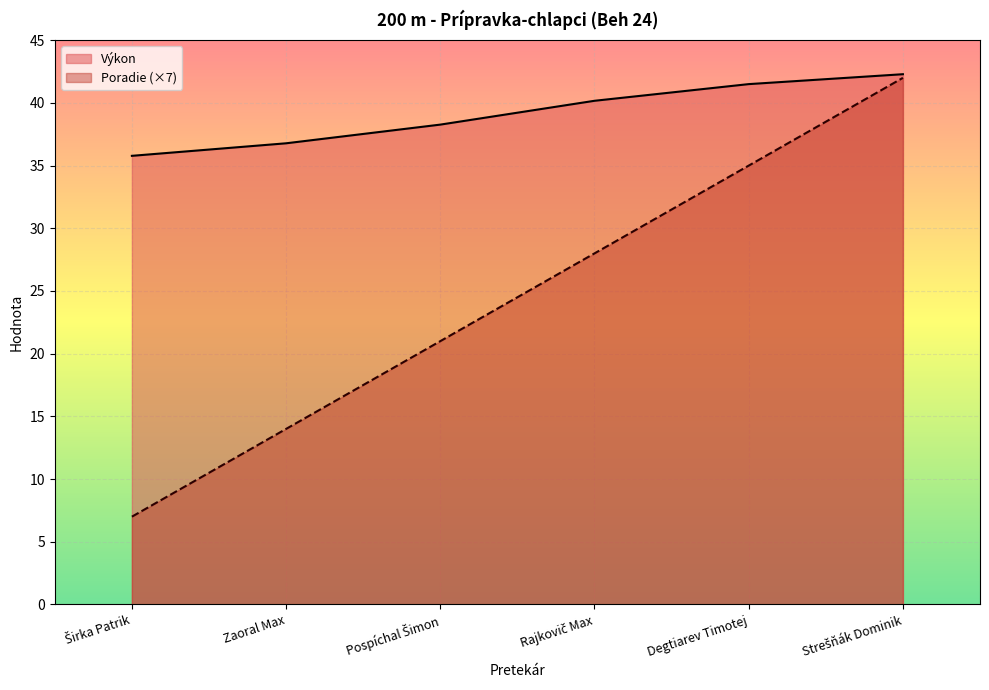

Which series has the largest total across all categories?

Výkon